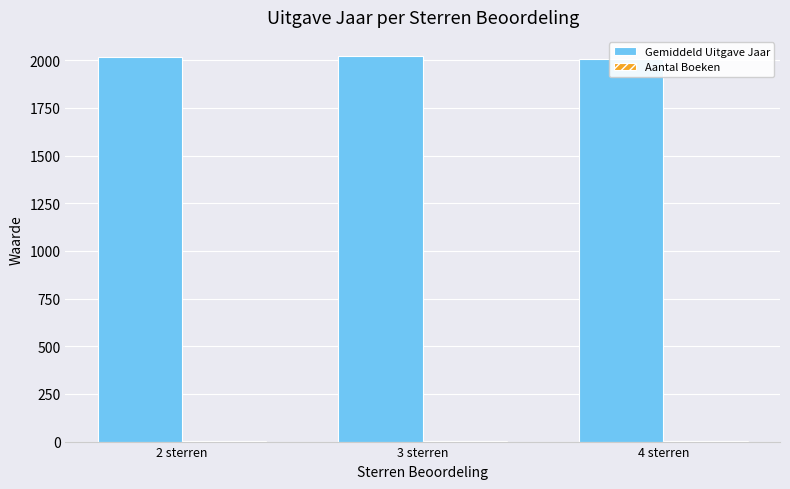

How many values in the Gemiddeld Uitgave Jaar series exceed 2018?

1